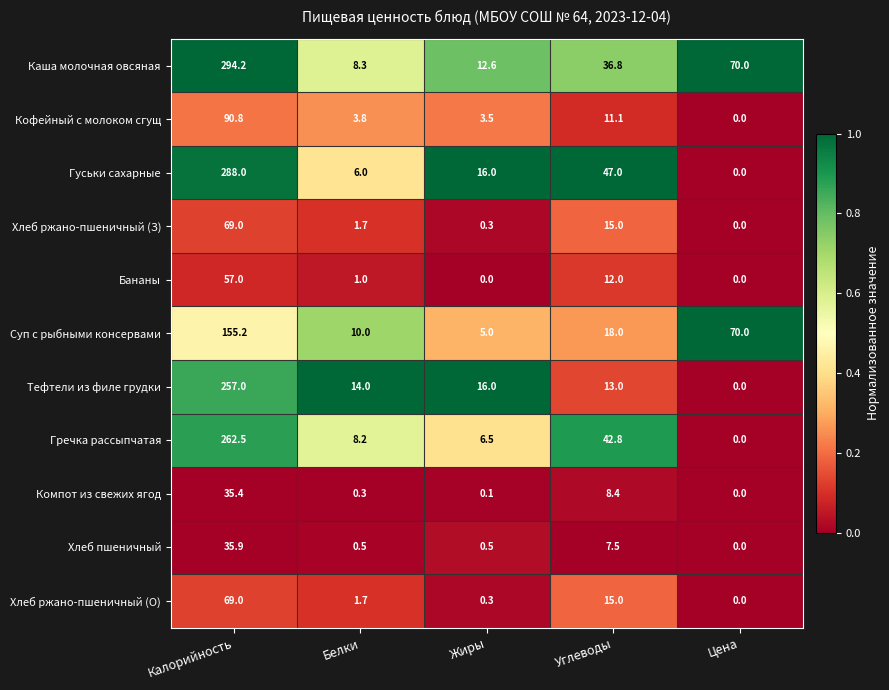

Is it true that Хлеб ржано-пшеничный (З) equals 1.7 at Белки?

True